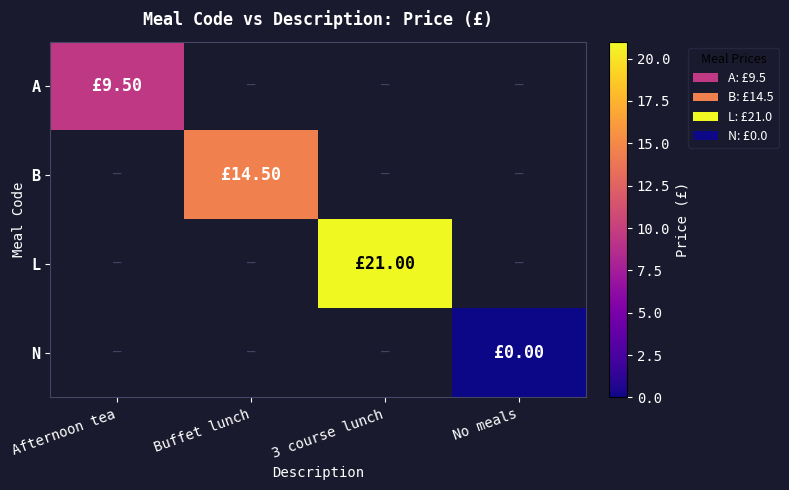

Which label corresponds to the largest value in the chart?

3 course lunch